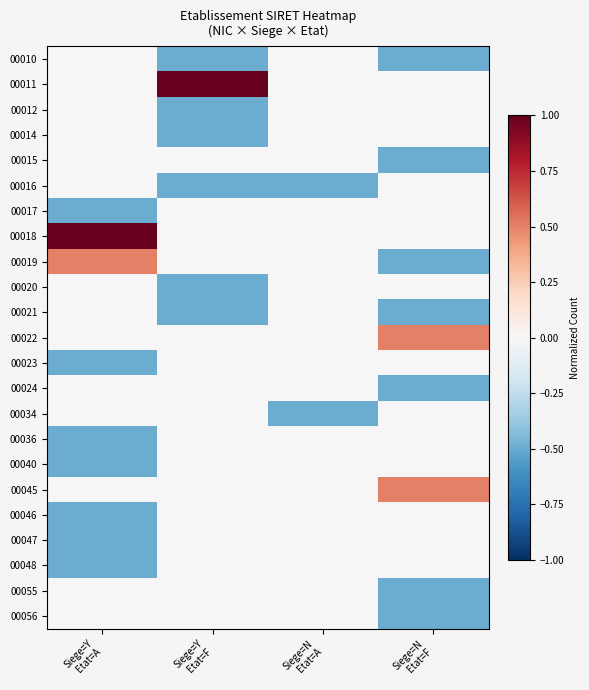

Reading left to right, extract all data points from this chart.

00010: Siege=Y
Etat=A=0.0	Siege=Y
Etat=F=-0.5	Siege=N
Etat=A=0.0	Siege=N
Etat=F=-0.5
00011: Siege=Y
Etat=A=0.0	Siege=Y
Etat=F=1.0	Siege=N
Etat=A=0.0	Siege=N
Etat=F=0.0
00012: Siege=Y
Etat=A=0.0	Siege=Y
Etat=F=-0.5	Siege=N
Etat=A=0.0	Siege=N
Etat=F=0.0
00014: Siege=Y
Etat=A=0.0	Siege=Y
Etat=F=-0.5	Siege=N
Etat=A=0.0	Siege=N
Etat=F=0.0
00015: Siege=Y
Etat=A=0.0	Siege=Y
Etat=F=0.0	Siege=N
Etat=A=0.0	Siege=N
Etat=F=-0.5
00016: Siege=Y
Etat=A=0.0	Siege=Y
Etat=F=-0.5	Siege=N
Etat=A=-0.5	Siege=N
Etat=F=0.0
00017: Siege=Y
Etat=A=-0.5	Siege=Y
Etat=F=0.0	Siege=N
Etat=A=0.0	Siege=N
Etat=F=0.0
00018: Siege=Y
Etat=A=1.0	Siege=Y
Etat=F=0.0	Siege=N
Etat=A=0.0	Siege=N
Etat=F=0.0
00019: Siege=Y
Etat=A=0.5	Siege=Y
Etat=F=0.0	Siege=N
Etat=A=0.0	Siege=N
Etat=F=-0.5
00020: Siege=Y
Etat=A=0.0	Siege=Y
Etat=F=-0.5	Siege=N
Etat=A=0.0	Siege=N
Etat=F=0.0
00021: Siege=Y
Etat=A=0.0	Siege=Y
Etat=F=-0.5	Siege=N
Etat=A=0.0	Siege=N
Etat=F=-0.5
00022: Siege=Y
Etat=A=0.0	Siege=Y
Etat=F=0.0	Siege=N
Etat=A=0.0	Siege=N
Etat=F=0.5
00023: Siege=Y
Etat=A=-0.5	Siege=Y
Etat=F=0.0	Siege=N
Etat=A=0.0	Siege=N
Etat=F=0.0
00024: Siege=Y
Etat=A=0.0	Siege=Y
Etat=F=0.0	Siege=N
Etat=A=0.0	Siege=N
Etat=F=-0.5
00034: Siege=Y
Etat=A=0.0	Siege=Y
Etat=F=0.0	Siege=N
Etat=A=-0.5	Siege=N
Etat=F=0.0
00036: Siege=Y
Etat=A=-0.5	Siege=Y
Etat=F=0.0	Siege=N
Etat=A=0.0	Siege=N
Etat=F=0.0
00040: Siege=Y
Etat=A=-0.5	Siege=Y
Etat=F=0.0	Siege=N
Etat=A=0.0	Siege=N
Etat=F=0.0
00045: Siege=Y
Etat=A=0.0	Siege=Y
Etat=F=0.0	Siege=N
Etat=A=0.0	Siege=N
Etat=F=0.5
00046: Siege=Y
Etat=A=-0.5	Siege=Y
Etat=F=0.0	Siege=N
Etat=A=0.0	Siege=N
Etat=F=0.0
00047: Siege=Y
Etat=A=-0.5	Siege=Y
Etat=F=0.0	Siege=N
Etat=A=0.0	Siege=N
Etat=F=0.0
00048: Siege=Y
Etat=A=-0.5	Siege=Y
Etat=F=0.0	Siege=N
Etat=A=0.0	Siege=N
Etat=F=0.0
00055: Siege=Y
Etat=A=0.0	Siege=Y
Etat=F=0.0	Siege=N
Etat=A=0.0	Siege=N
Etat=F=-0.5
00056: Siege=Y
Etat=A=0.0	Siege=Y
Etat=F=0.0	Siege=N
Etat=A=0.0	Siege=N
Etat=F=-0.5